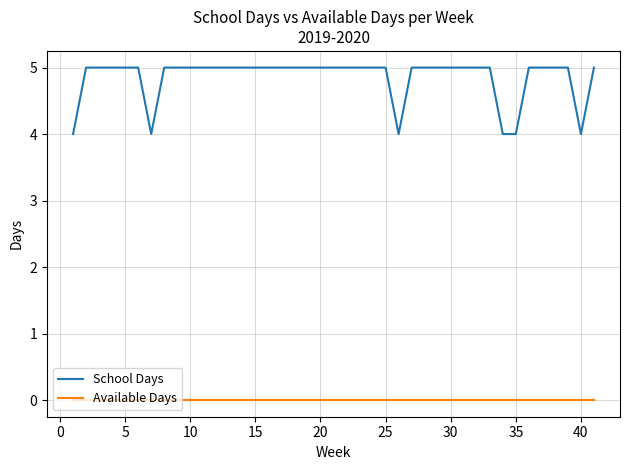

List the series in order of their overall mean, lowest first.

Available Days, School Days